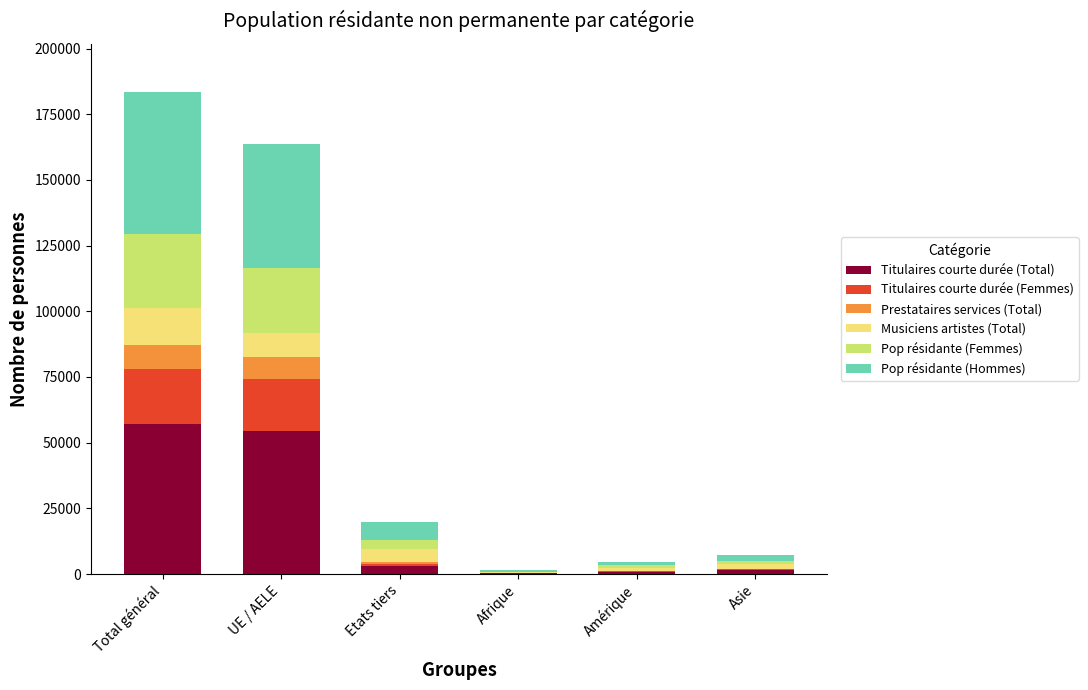

What is the maximum value for Titulaires courte durée (Total)?

57264